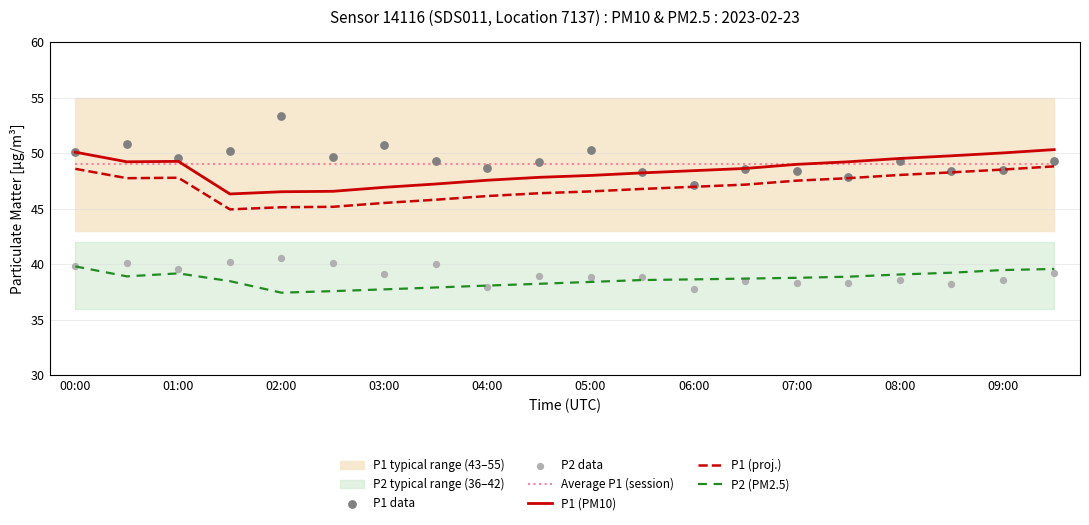

At which category is the sum across all series the highest?

00:00